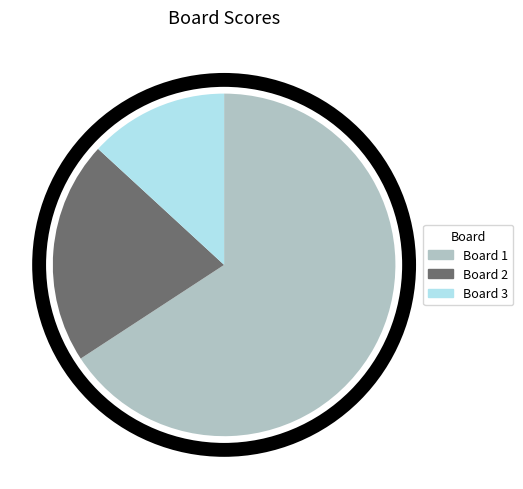

Rank the categories by value from highest to lowest.

Board 1, Board 2, Board 3